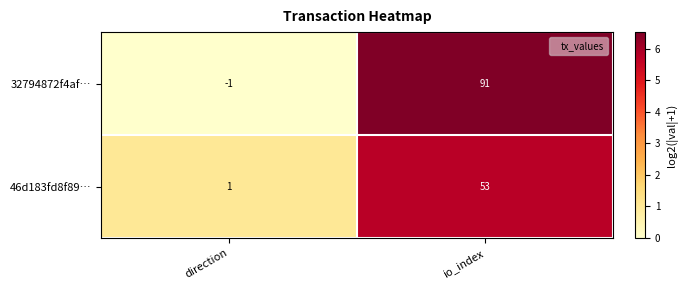

Reading left to right, list all the values displayed in this chart.

32794872f4af…: direction=-1	io_index=91
46d183fd8f89…: direction=1	io_index=53